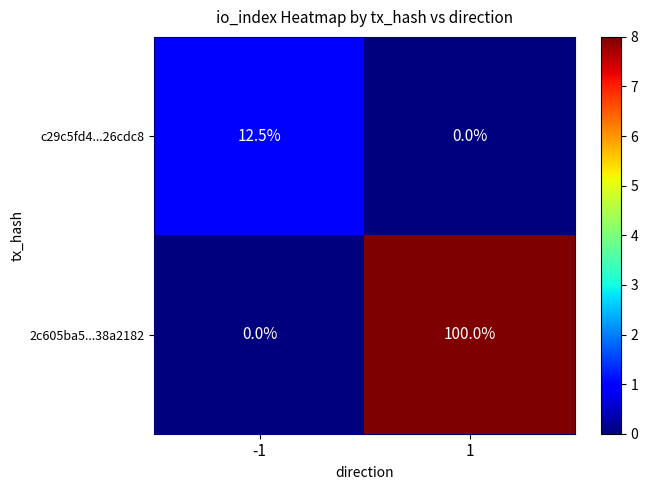

At how many categories does at least one series exceed 6?

2